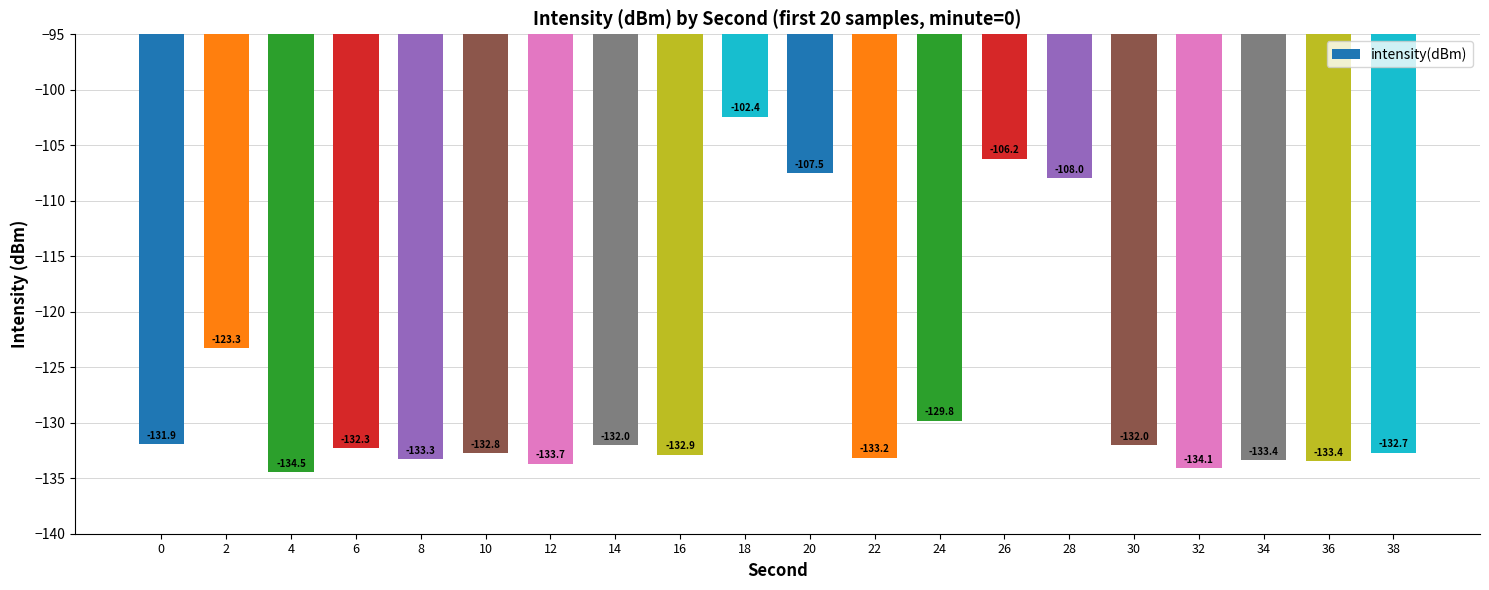

What is the value of the 15th bar from the left?

-108.0